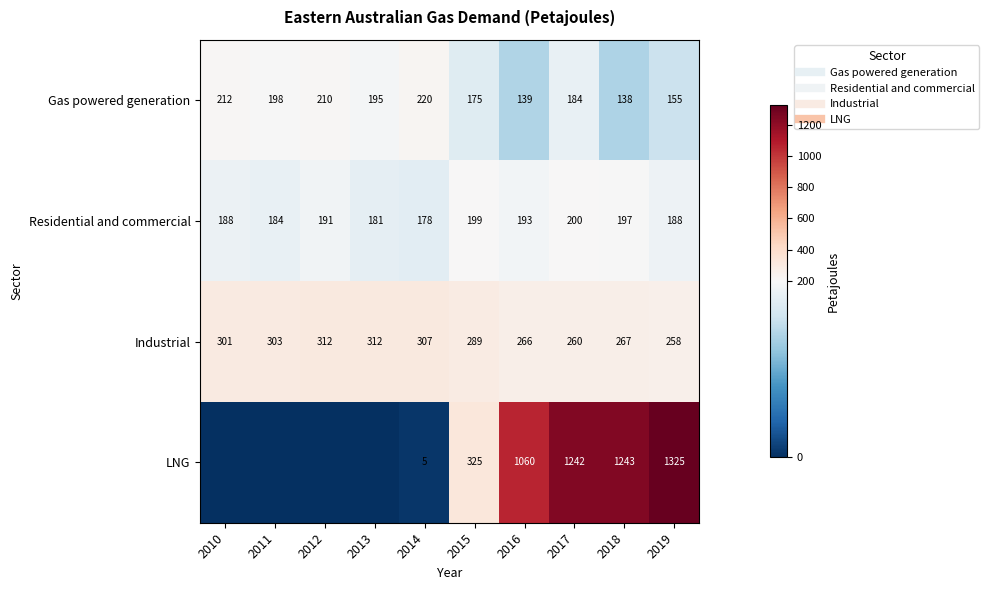

How many values in the LNG series exceed 324?

5